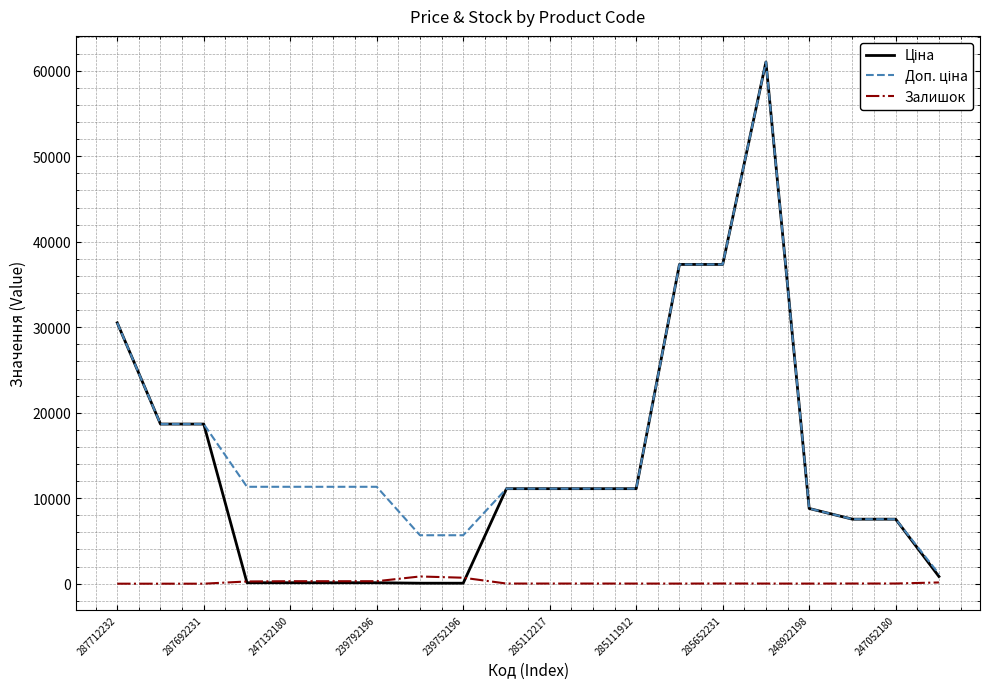

Which series has the largest range (max minus min)?

Ціна